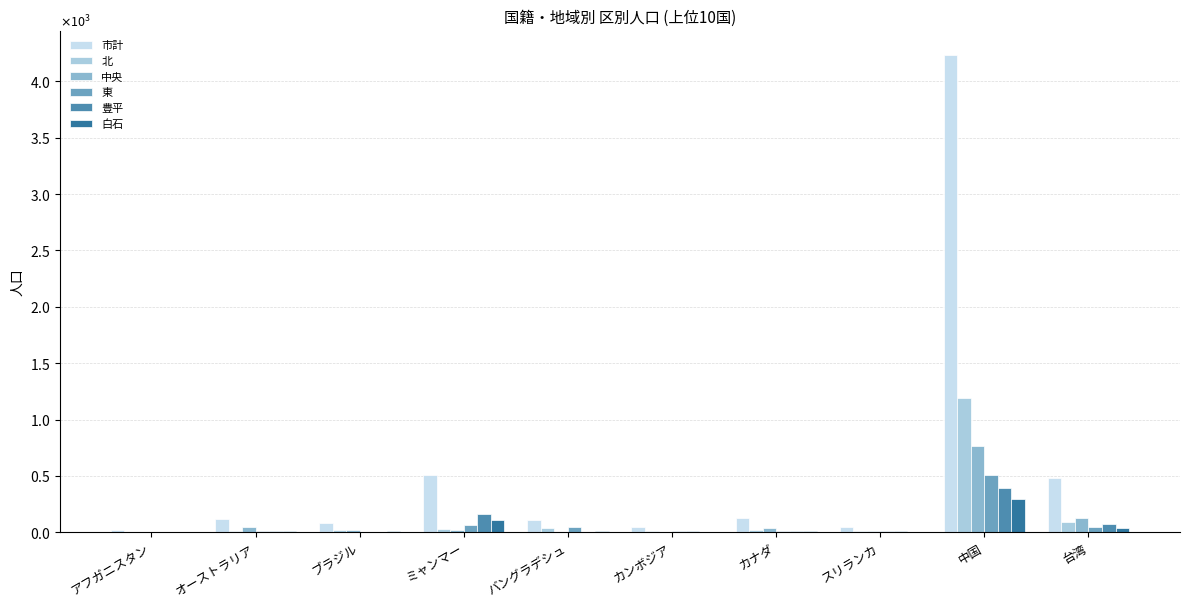

Are the bars horizontal?

No